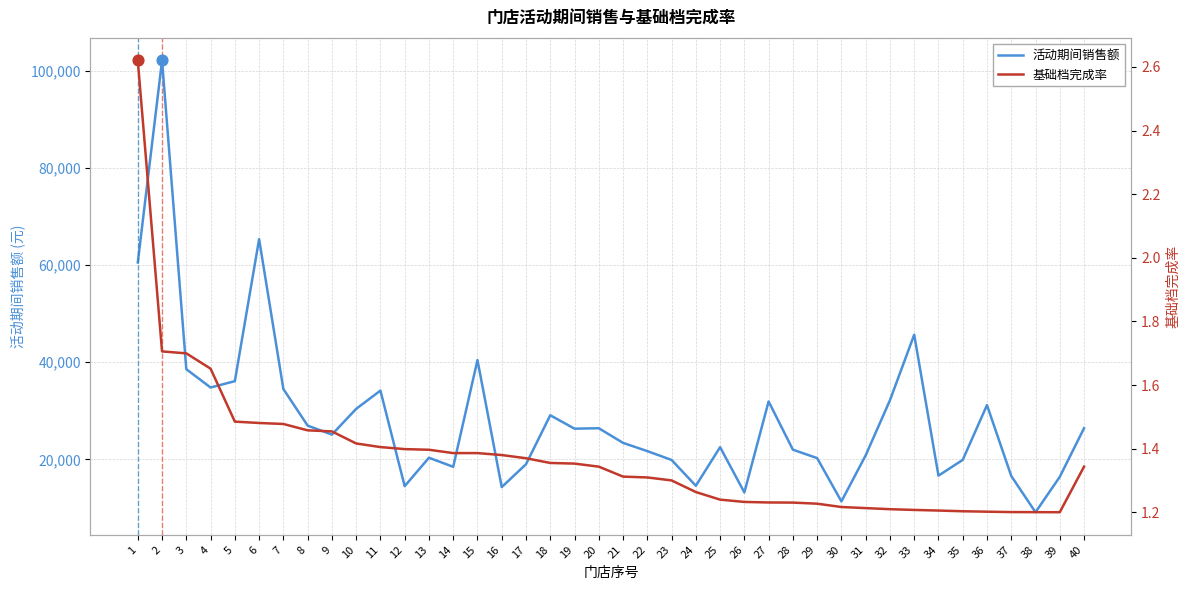

What are all the series names shown in the legend?

活动期间销售额, 基础档完成率